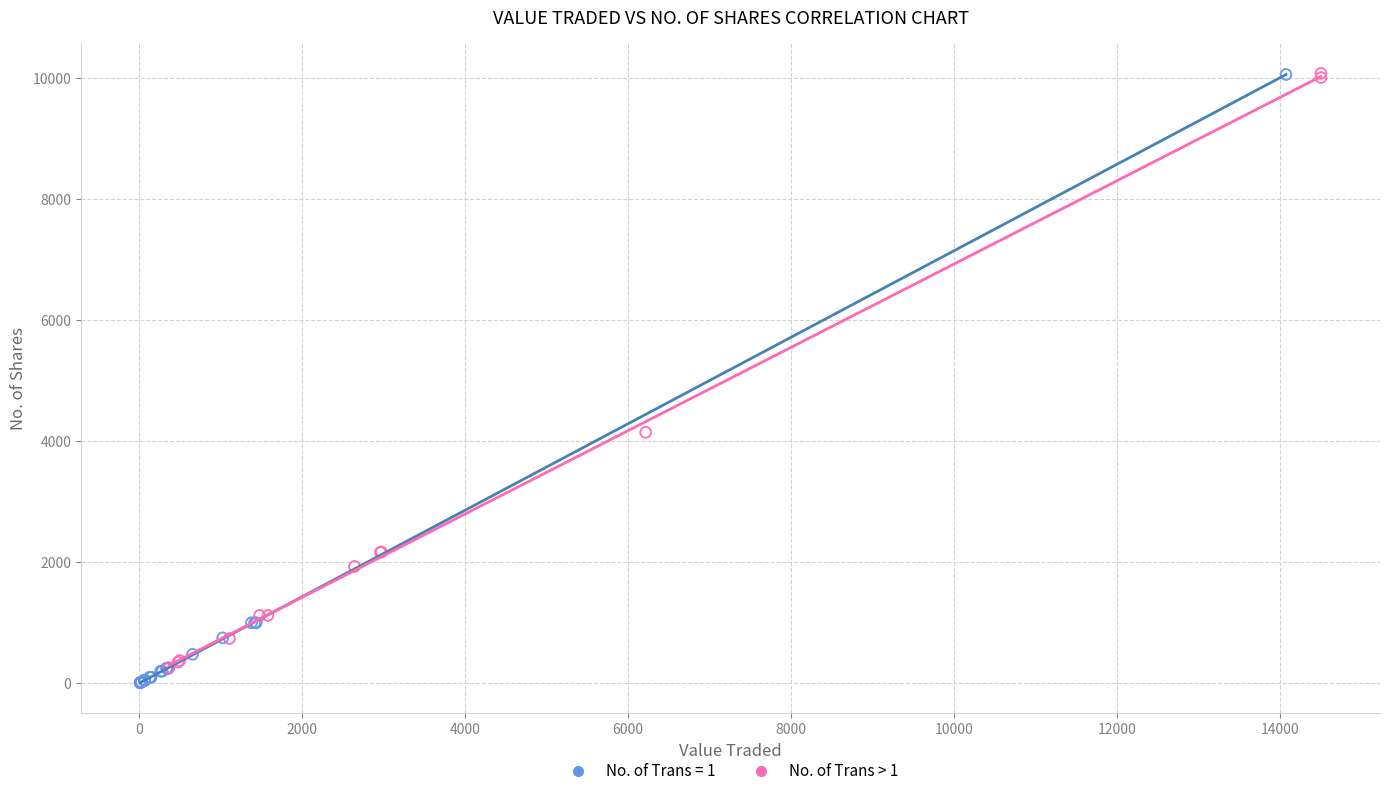

What are all the series names shown in the legend?

No. of Trans = 1, No. of Trans > 1